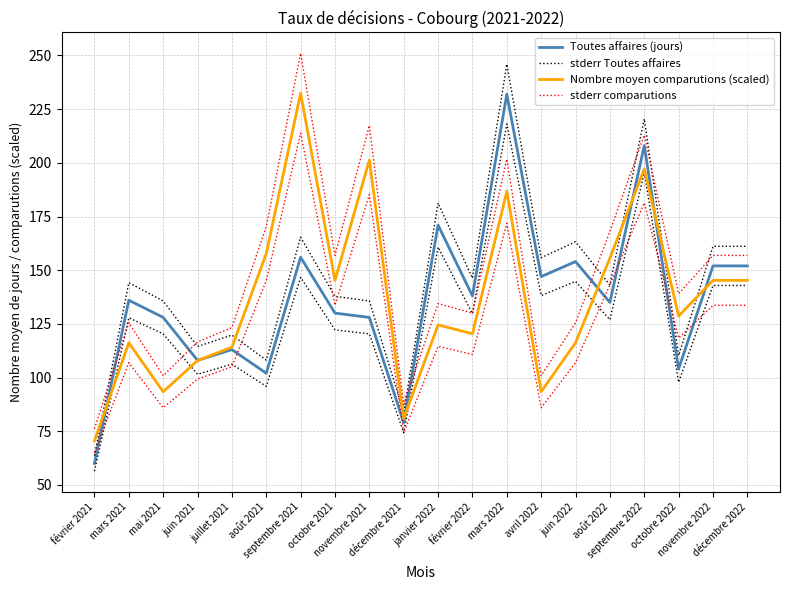

Reading left to right, what are all the values shown in this chart?

Toutes affaires (jours): février 2021=60.0	mars 2021=136.0	mai 2021=128.0	juin 2021=108.0	juillet 2021=113.0	août 2021=102.0	septembre 2021=156.0	octobre 2021=130.0	novembre 2021=128.0	décembre 2021=79.0	janvier 2022=171.0	février 2022=138.0	mars 2022=232.0	avril 2022=147.0	juin 2022=154.0	août 2022=135.0	septembre 2022=208.0	octobre 2022=104.0	novembre 2022=152.0	décembre 2022=152.0
stderr Toutes affaires: février 2021=56.4	mars 2021=127.8	mai 2021=120.3	juin 2021=101.5	juillet 2021=106.2	août 2021=95.9	septembre 2021=146.6	octobre 2021=122.2	novembre 2021=120.3	décembre 2021=74.3	janvier 2022=160.7	février 2022=129.7	mars 2022=218.1	avril 2022=138.2	juin 2022=144.8	août 2022=126.9	septembre 2022=195.5	octobre 2022=97.8	novembre 2022=142.9	décembre 2022=142.9
Nombre moyen comparutions (scaled): février 2021=70.6	mars 2021=116.2	mai 2021=93.4	juin 2021=107.9	juillet 2021=114.1	août 2021=157.7	septembre 2021=232.4	octobre 2021=145.3	novembre 2021=201.3	décembre 2021=80.9	janvier 2022=124.5	février 2022=120.4	mars 2022=186.8	avril 2022=93.4	juin 2022=116.2	août 2022=155.6	septembre 2022=197.1	octobre 2022=128.7	novembre 2022=145.3	décembre 2022=145.3
stderr comparutions: février 2021=64.9	mars 2021=106.9	mai 2021=85.9	juin 2021=99.3	juillet 2021=105.0	août 2021=145.1	septembre 2021=213.8	octobre 2021=133.6	novembre 2021=185.2	décembre 2021=74.5	janvier 2022=114.5	février 2022=110.7	mars 2022=171.8	avril 2022=85.9	juin 2022=106.9	août 2022=143.2	septembre 2022=181.4	octobre 2022=118.4	novembre 2022=133.6	décembre 2022=133.6